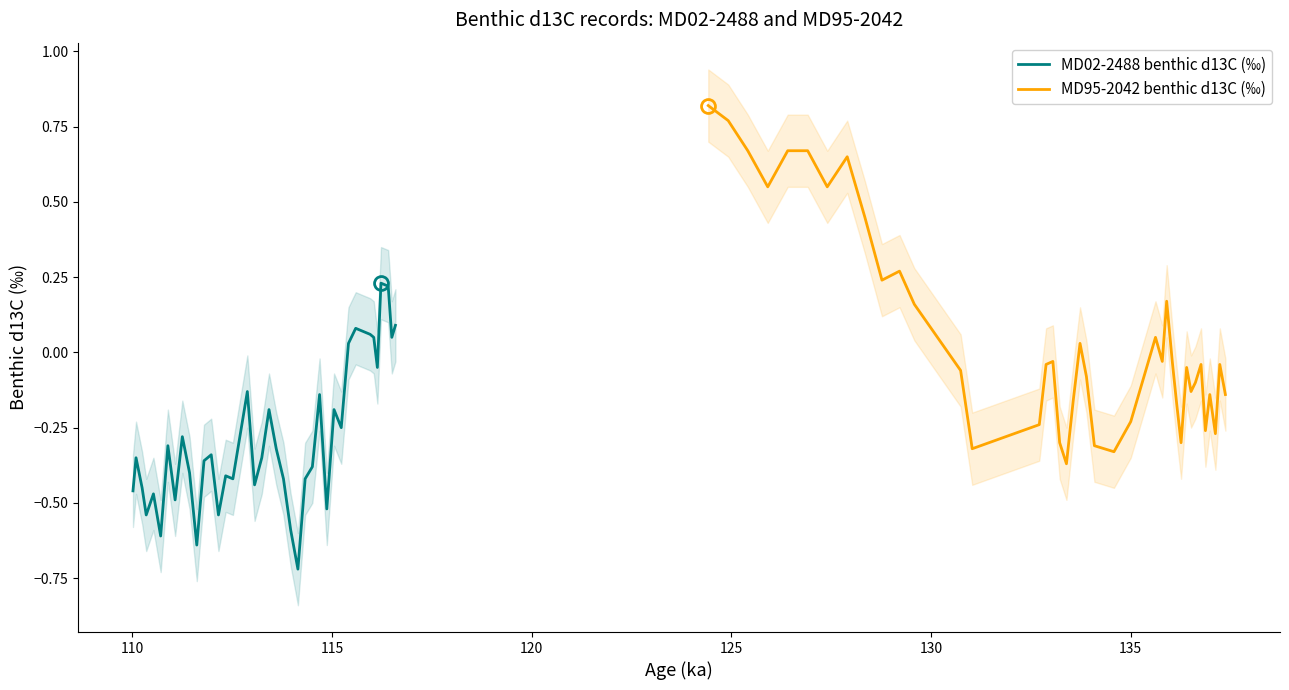

What is the maximum value shown in the chart?

0.8